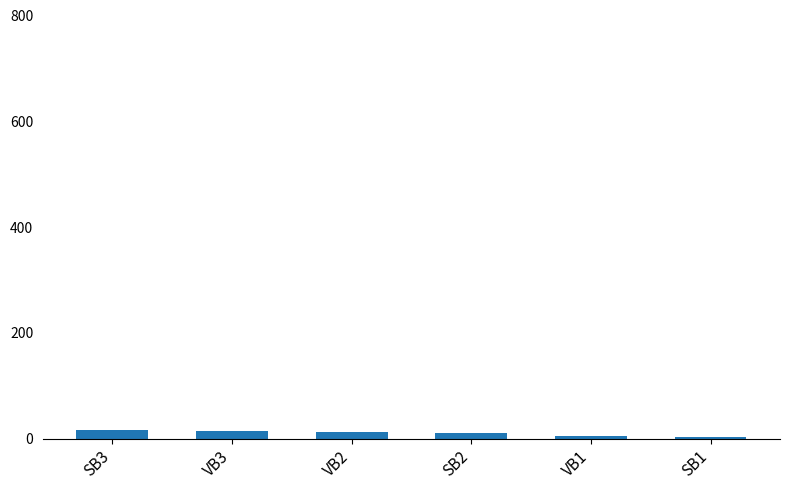

What is the difference between the maximum and minimum values?

12